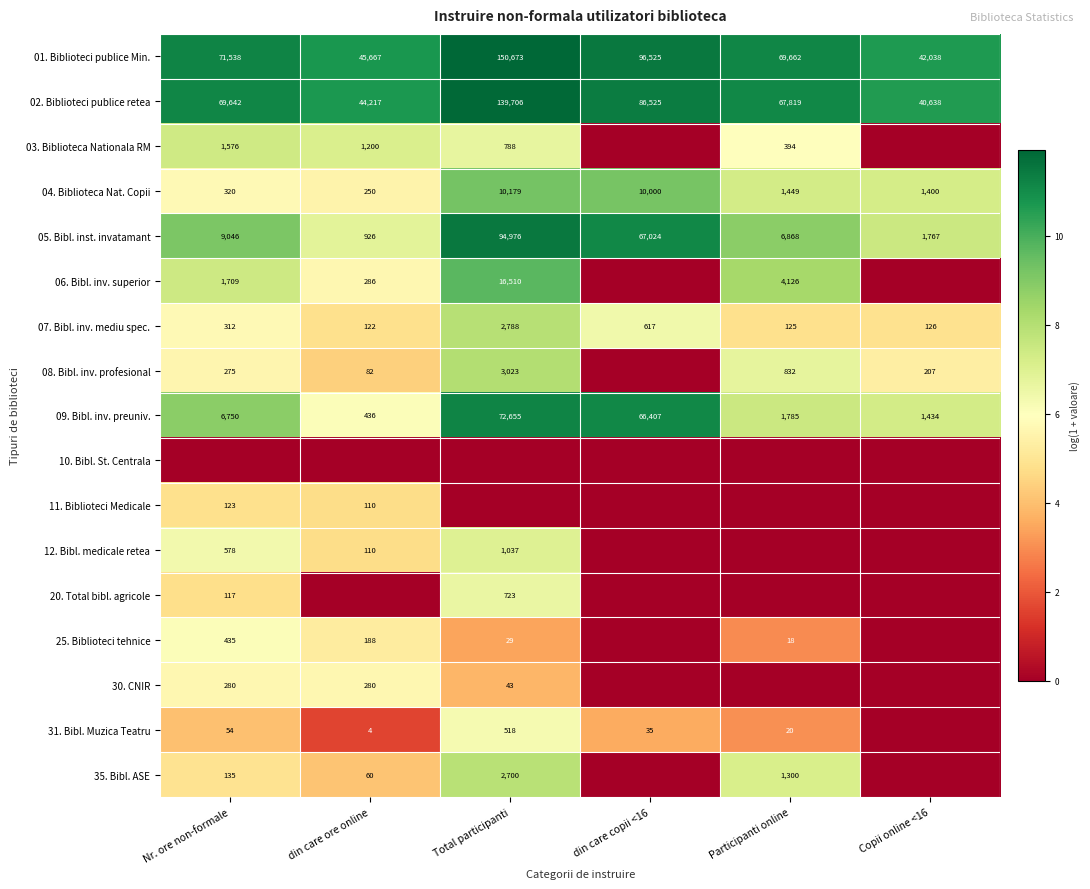

Count the number of categories in the chart.

6